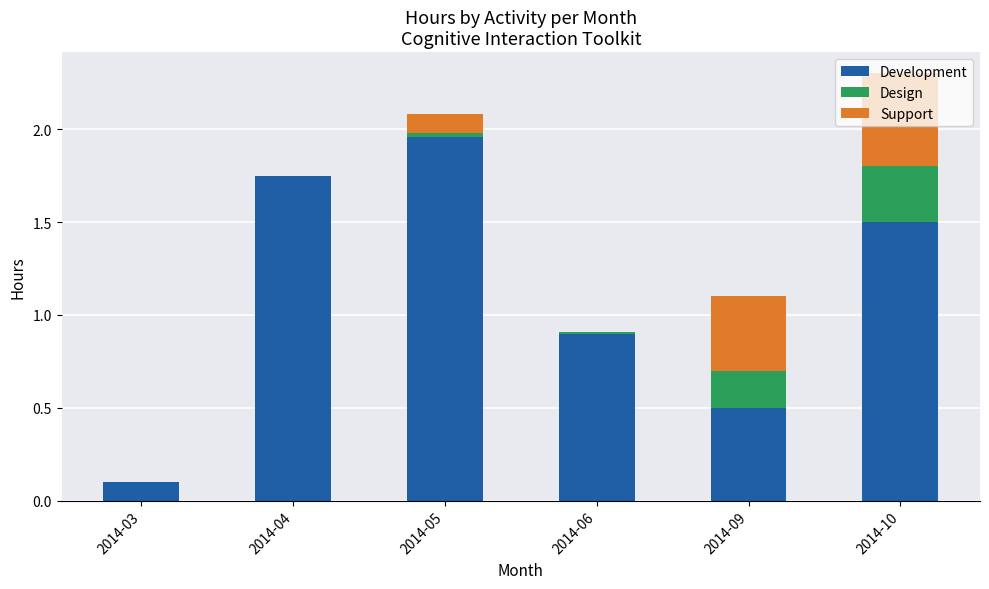

True or false: Development has a value of 1.5 at 2014-10.

True